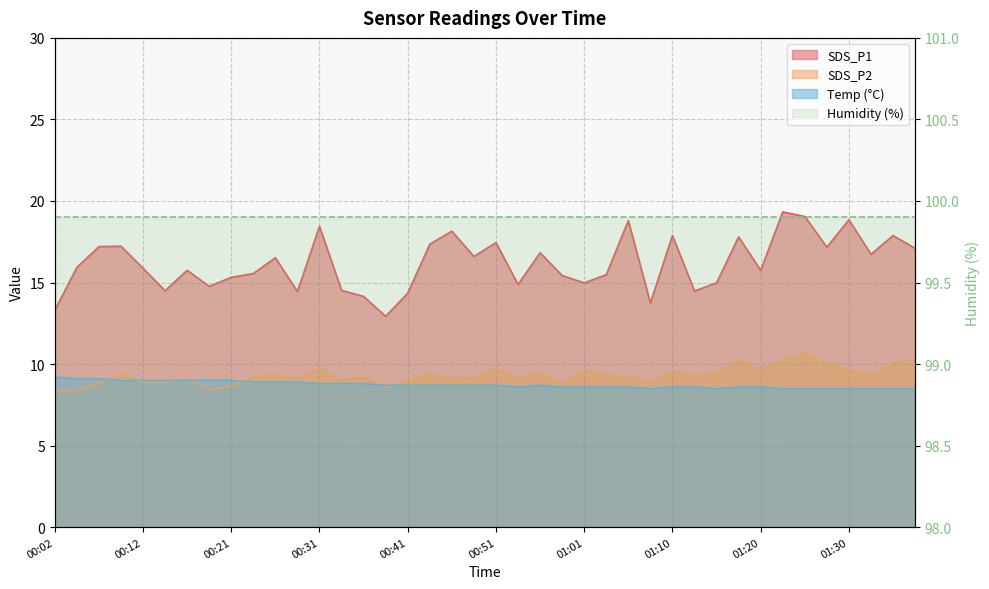

Is it true that SDS_P2 equals 9.3 at 01:13?

True